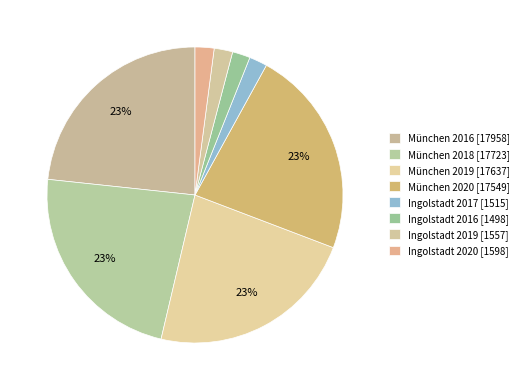

Count the number of slices in the pie.

8